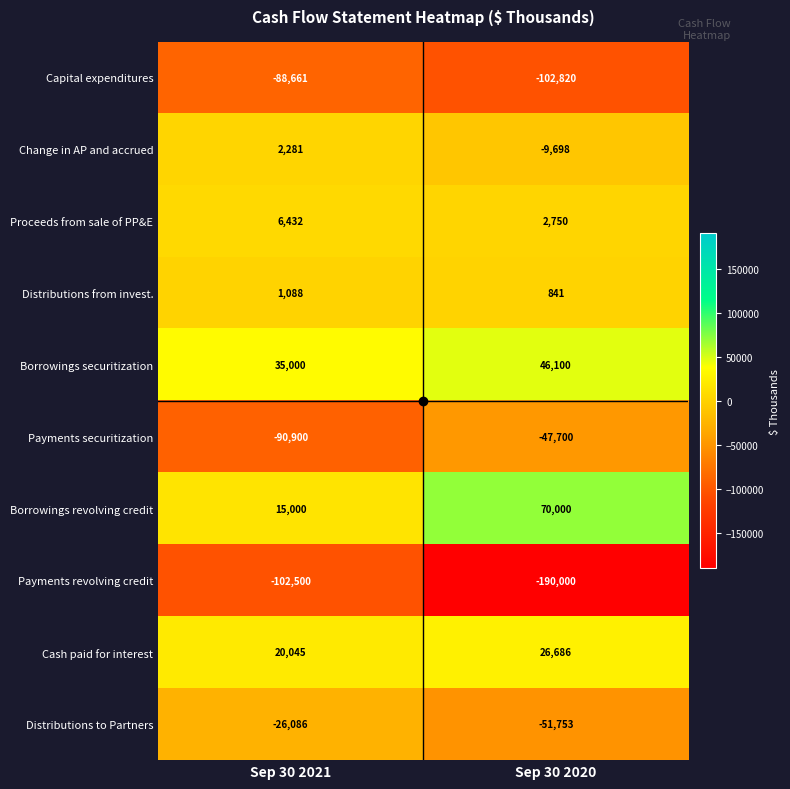

What is the smallest value displayed?

-190000